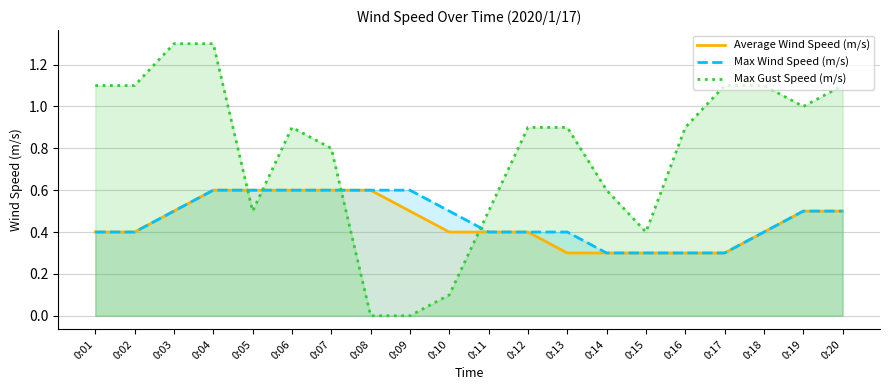

How many interior local peaks does the Max Gust Speed (m/s) series have?

1